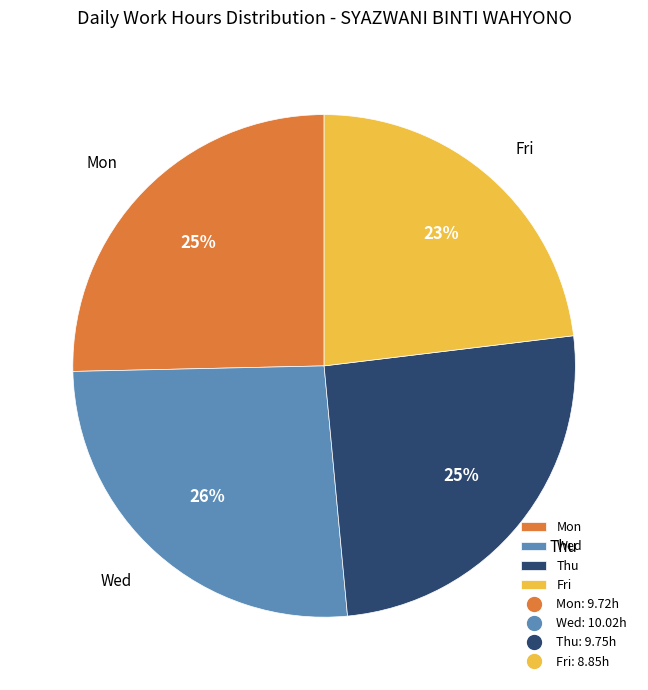

To the nearest percent, what is the difference between the Fri and Thu slice percentages?

2%